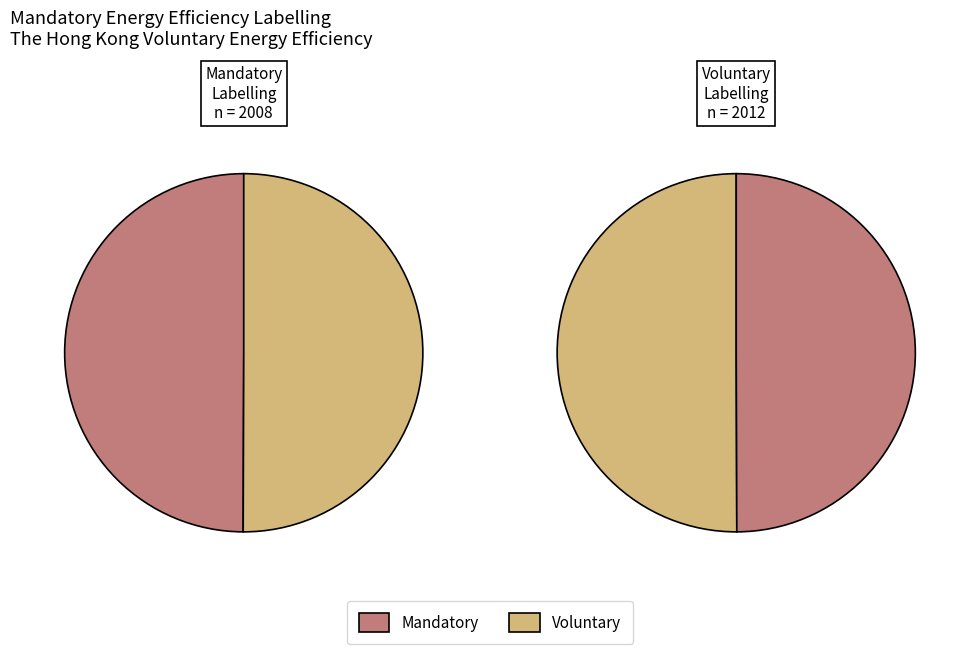

What percentage is NOT represented by The Hong Kong Voluntary Energy Efficiency?

50.0%